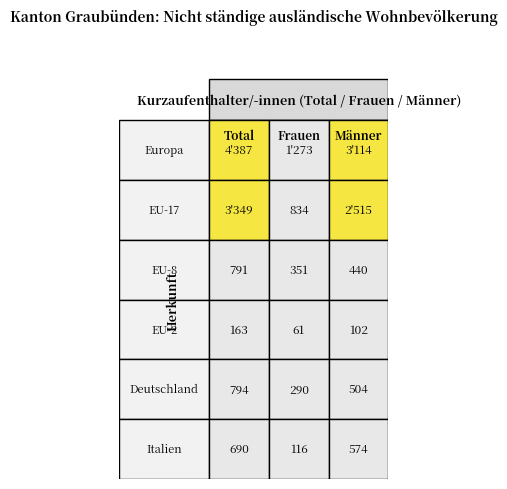

True or false: Europa has a value of 5411 at Männer.

False